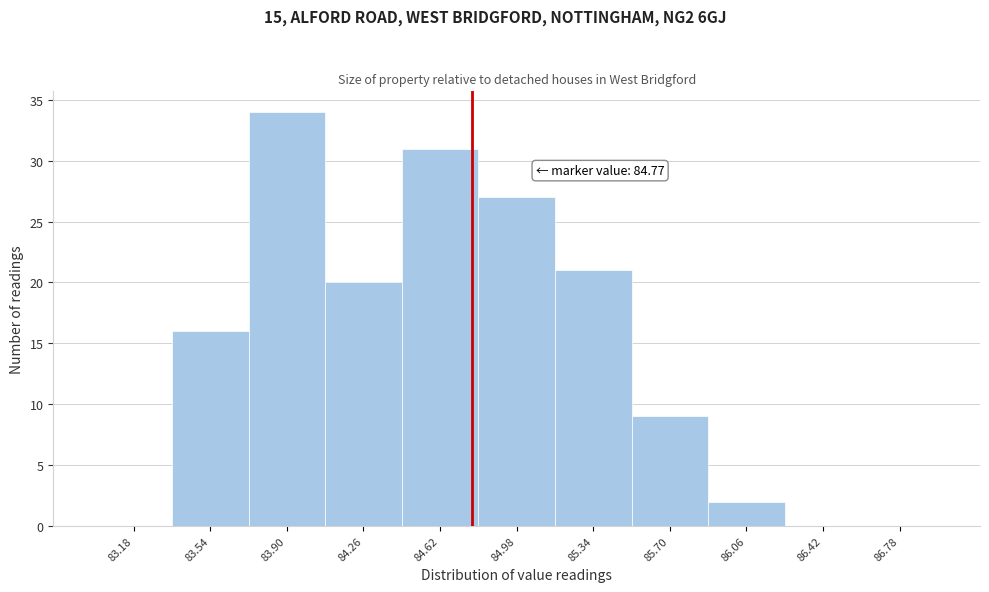

Which range on the x-axis has the tallest bar?

83.72 to 84.08